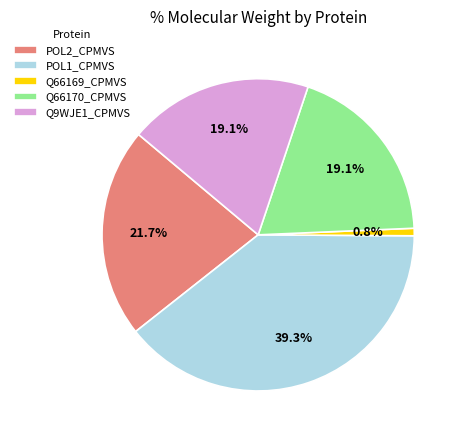

To the nearest percent, what portion does Q9WJE1_CPMVS represent?

19%